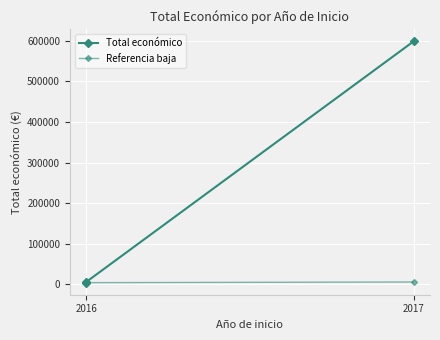

What is the maximum value shown in the chart?

598049